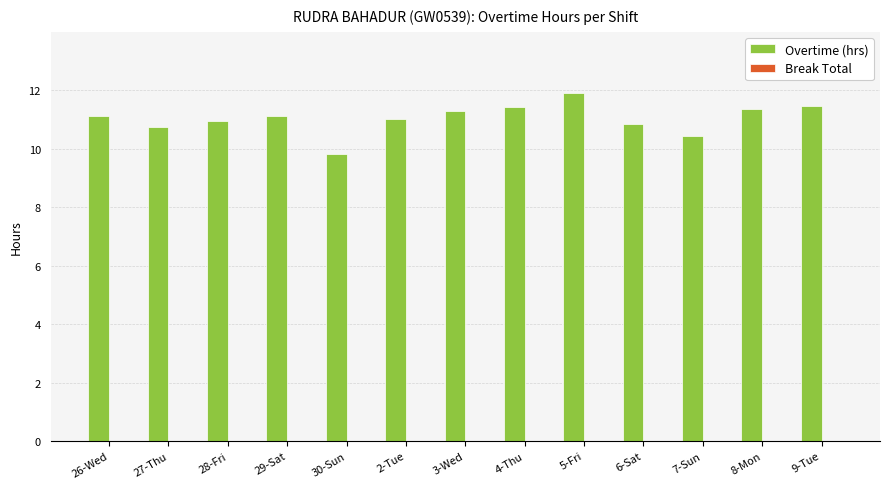

What is the smallest value displayed?

9.8